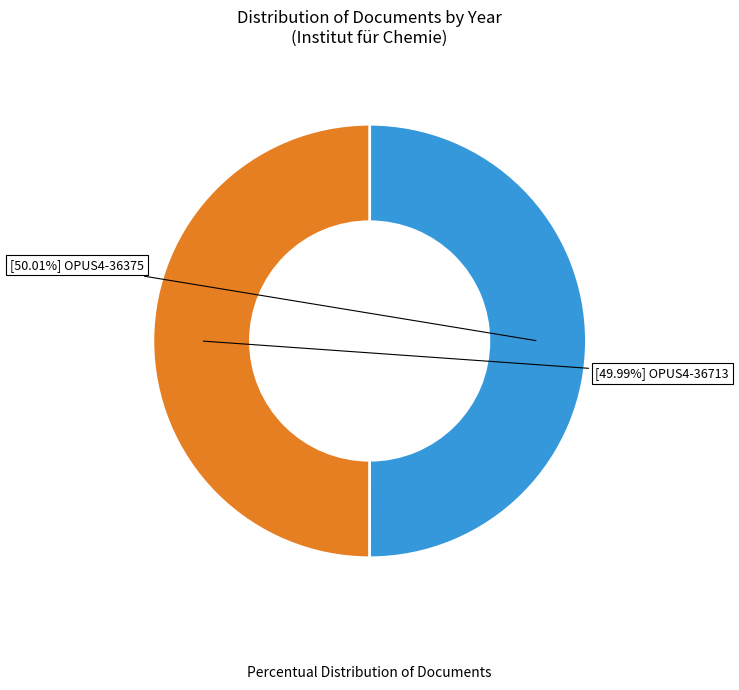

Is there any slice that represents more than half of the pie?

Yes